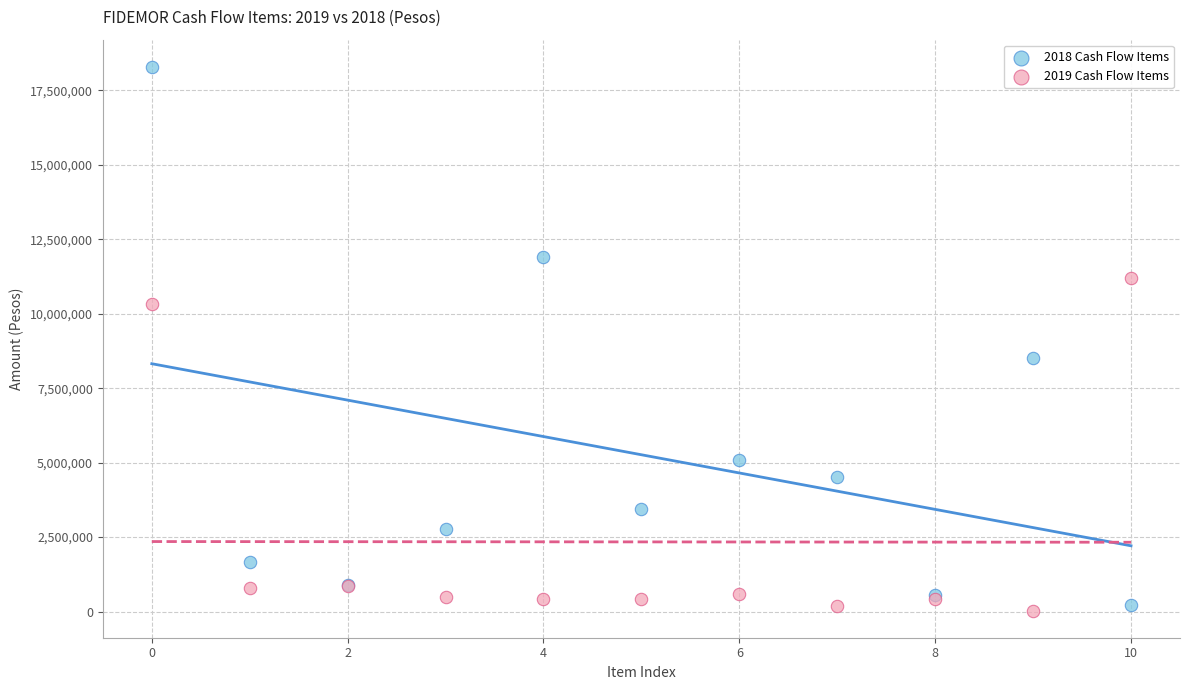

Which series reaches the minimum Y coordinate?

2019 Cash Flow Items